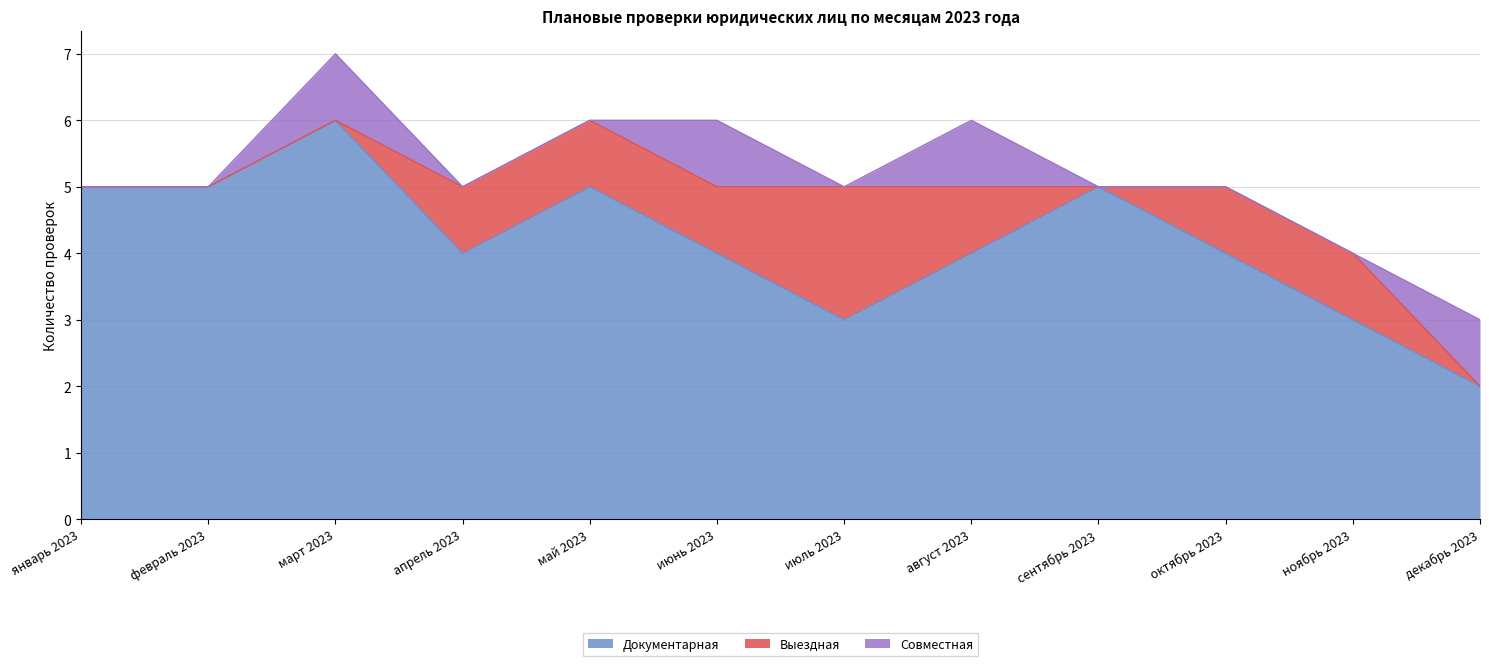

True or false: Совместная has more than 2 interior local peaks.

True